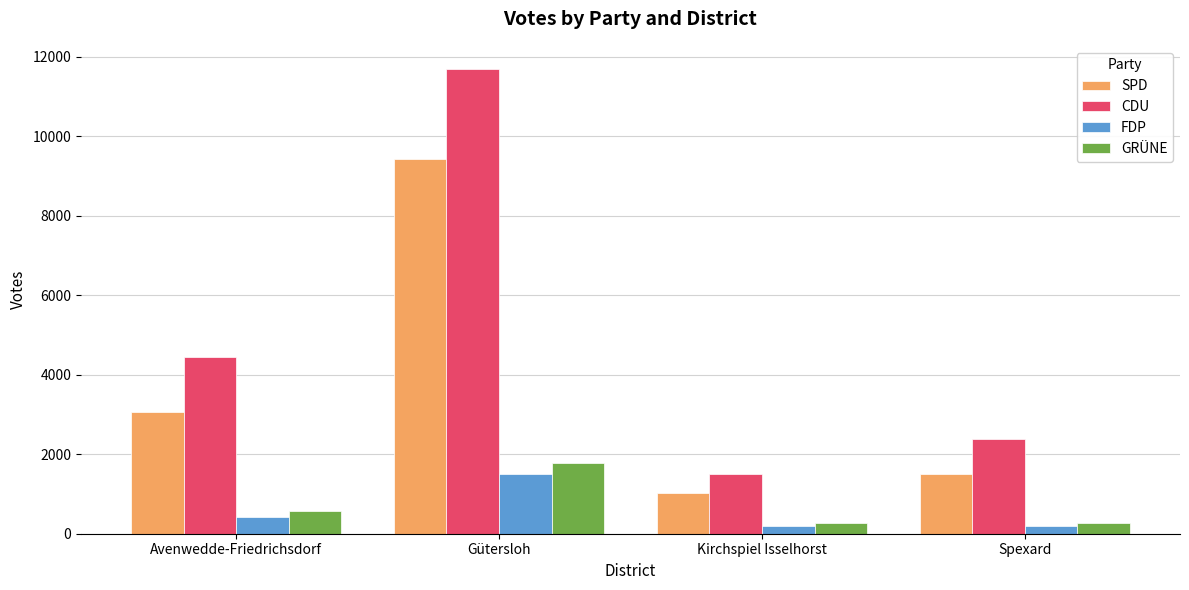

Between Avenwedde-Friedrichsdorf and Kirchspiel Isselhorst, which series saw the biggest shift?

CDU